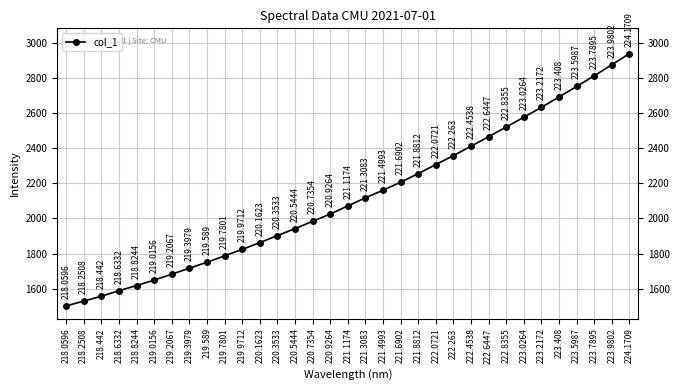

What is the change in value from 221.1174 to 223.2172?

+561.1